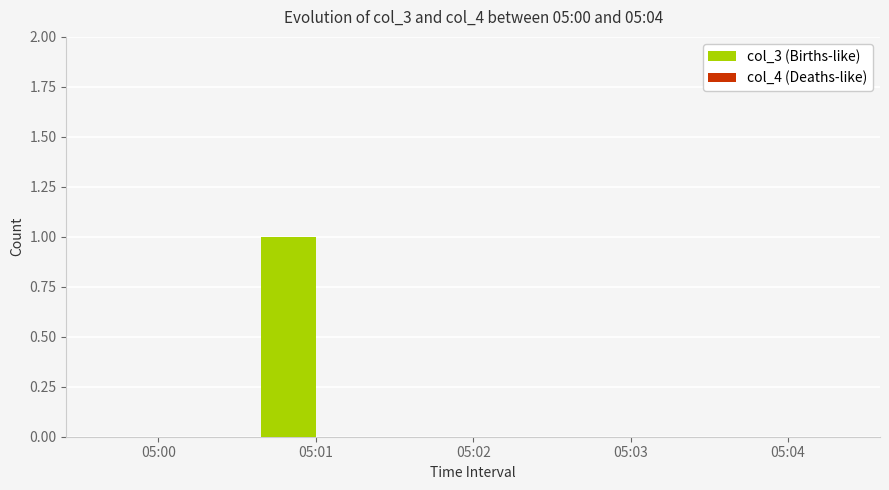

Between 05:01 and 05:03, which is larger?

05:01